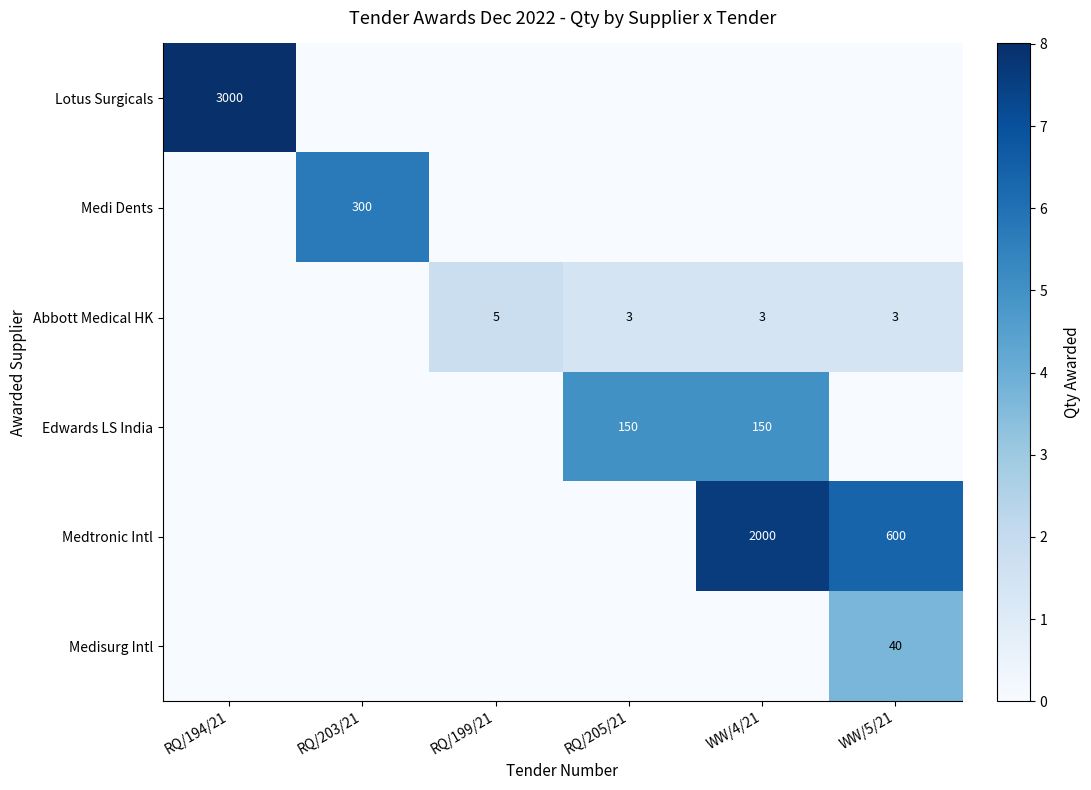

The value of Abbott Medical HK at WW/5/21 is 3. True or false?

True